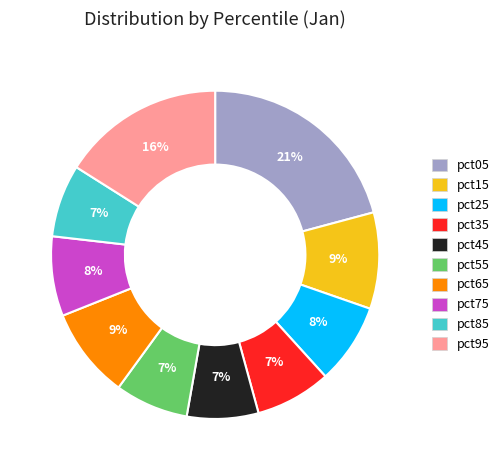

What percentage is the pct45 slice, to the nearest percent?

7%